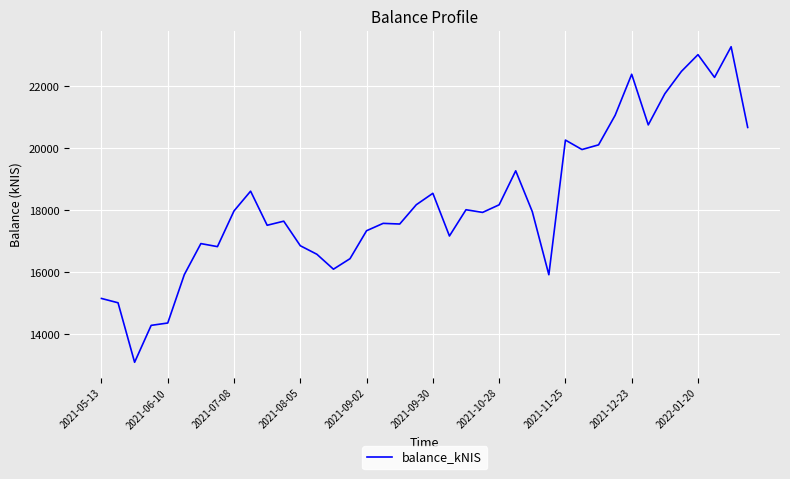

What is the minimum value shown in the chart?

13092.4